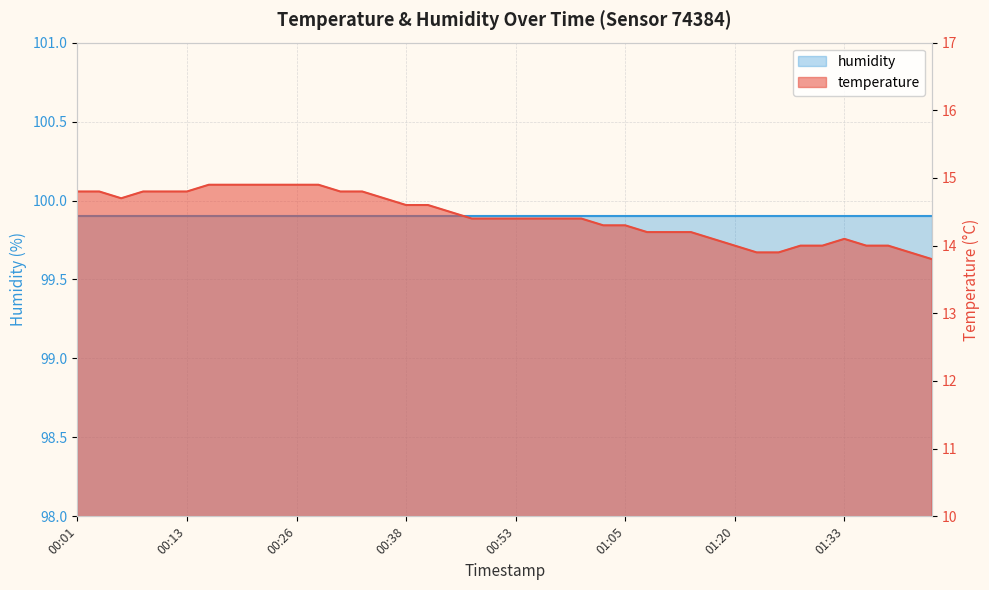

How many values exceed 14?

31